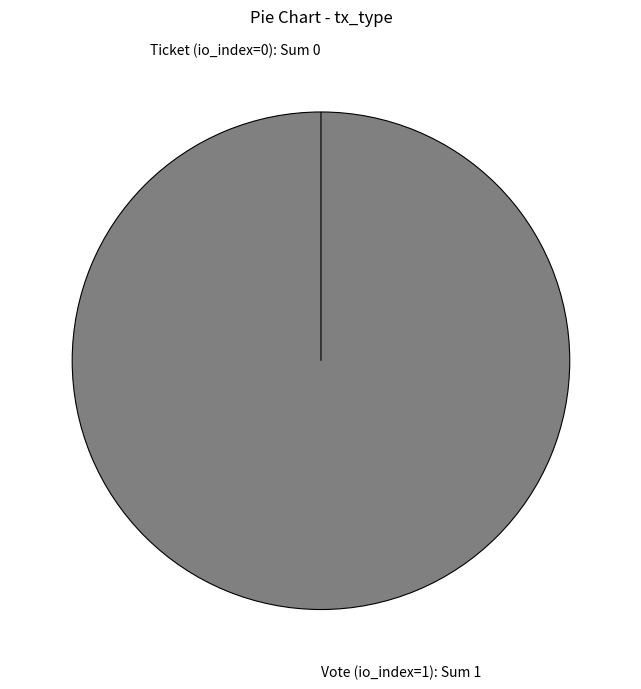

How many slices are in this pie chart?

2